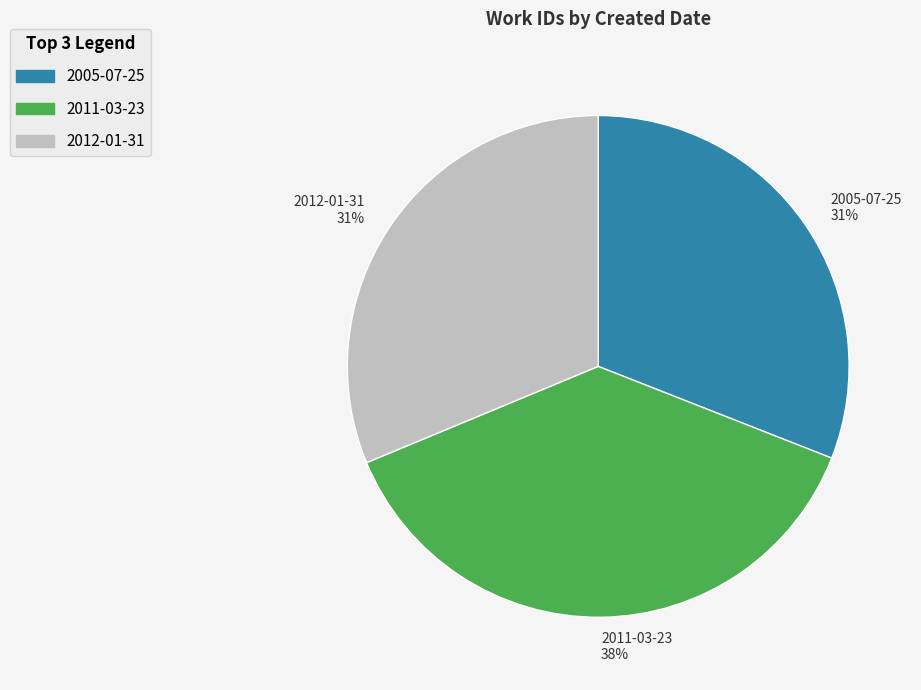

What is the largest slice in the pie chart?

2011-03-23